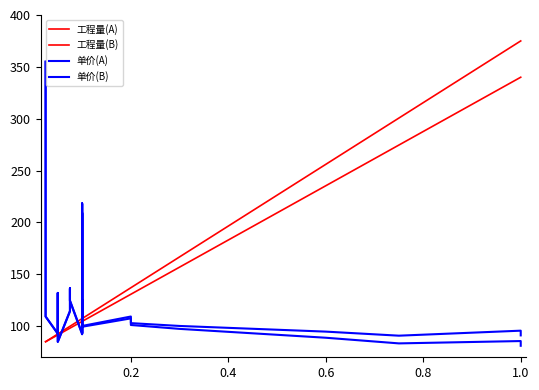

True or false: 单价(A) has more than 1 interior local peaks.

True